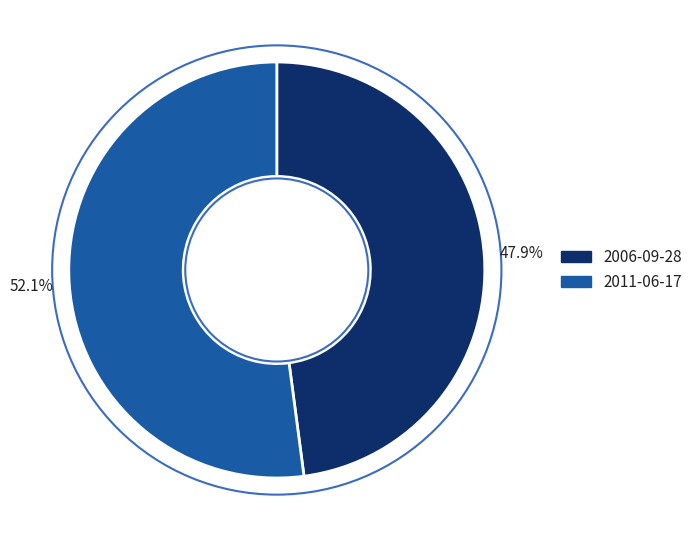

To the nearest percent, what percentage of the pie is 2011-06-17?

52%